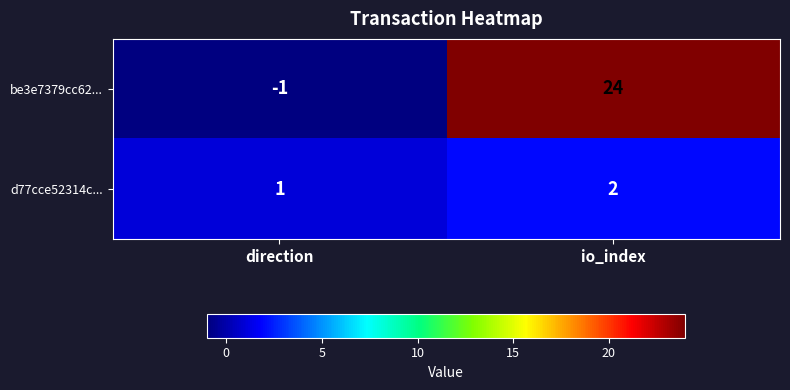

What is the sum of the d77cce52314c... values at io_index and direction?

3